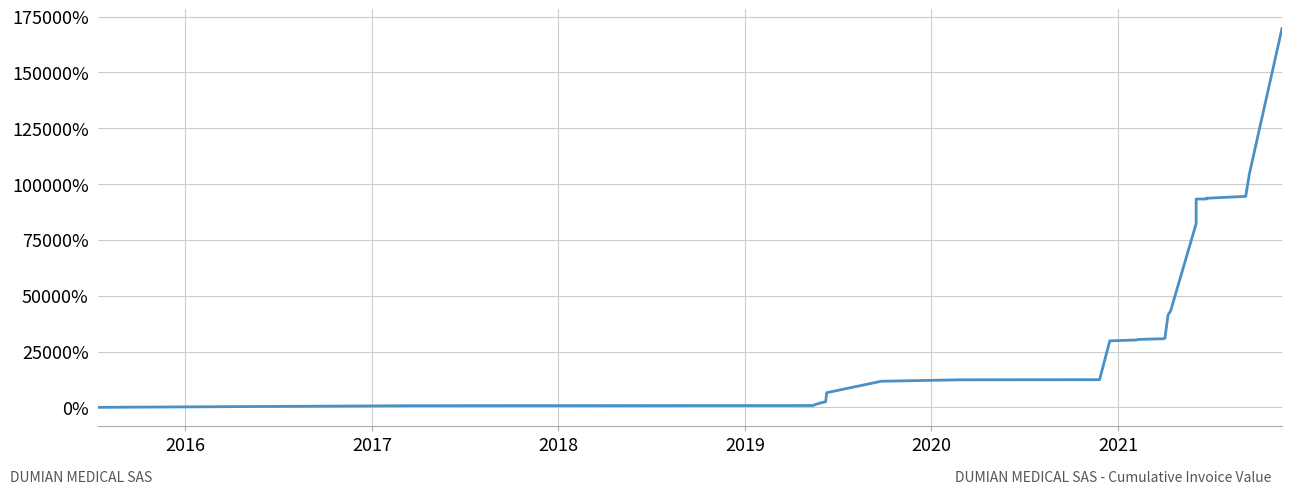

How many values are above zero?

27